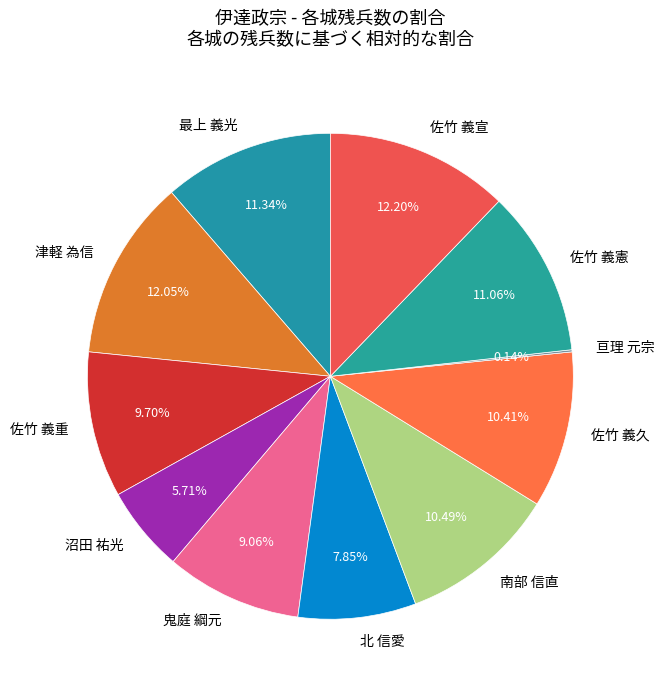

Combined, do 佐竹 義重 and 佐竹 義憲 account for over 50%?

No